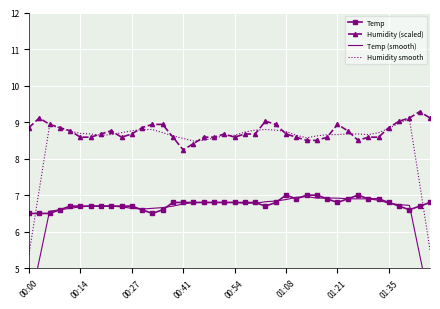

Count the number of categories in the chart.

40